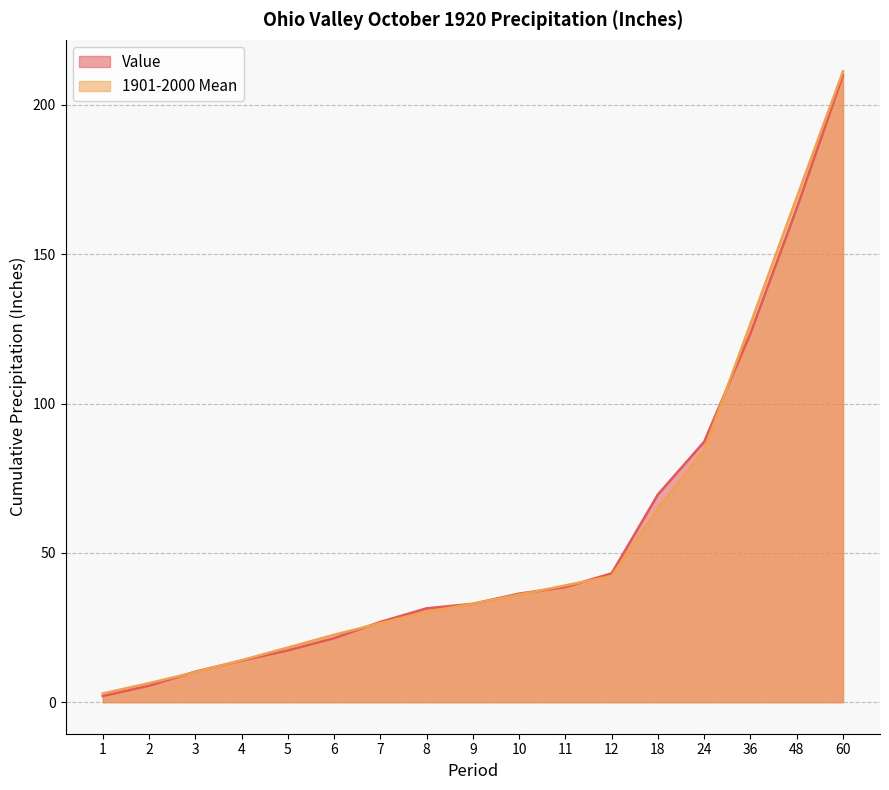

At which label does 1901-2000 Mean reach its minimum?

1